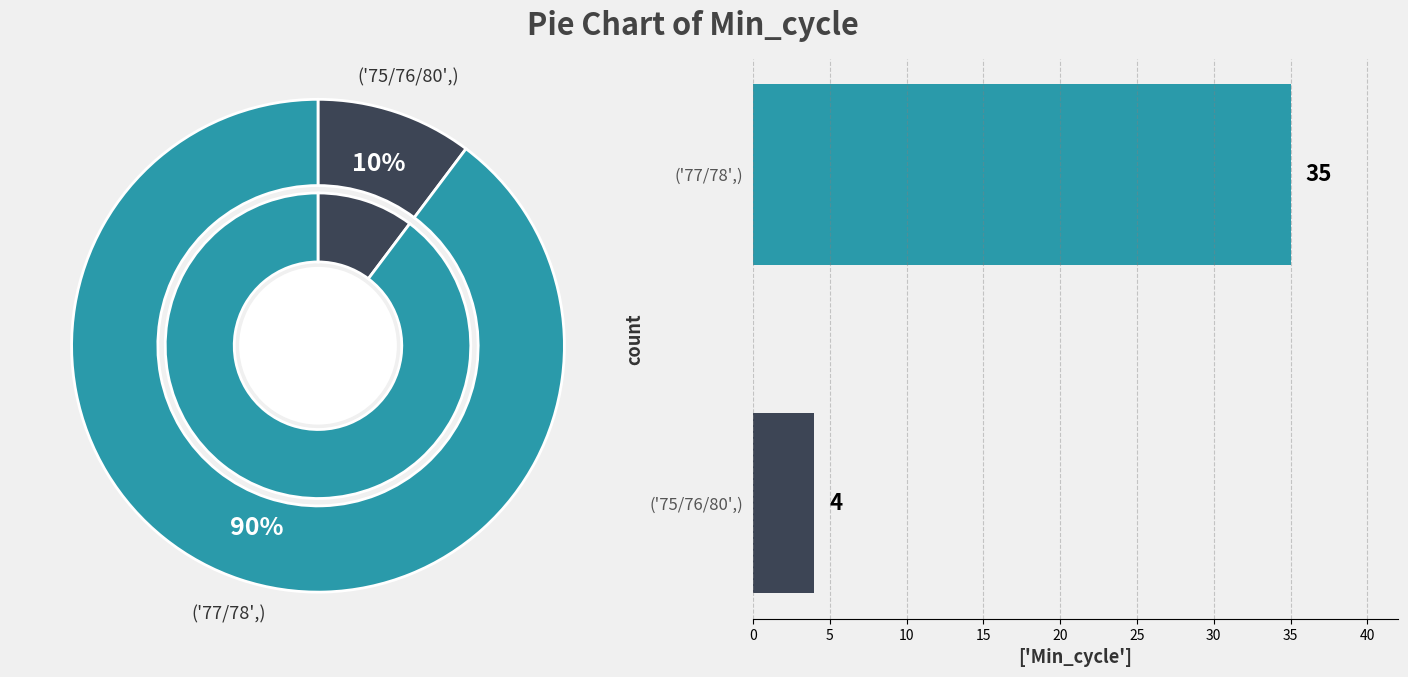

True or false: 80 accounts for 18% of the total.

False